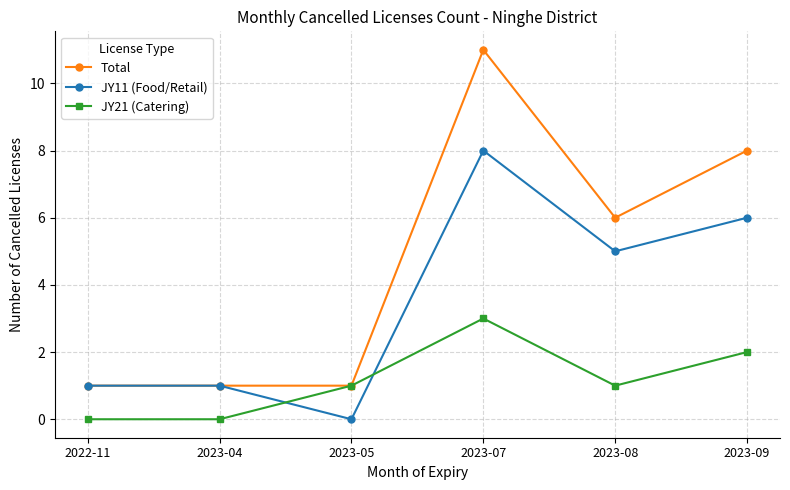

What is the label of the 4th point from the left?

2023-07